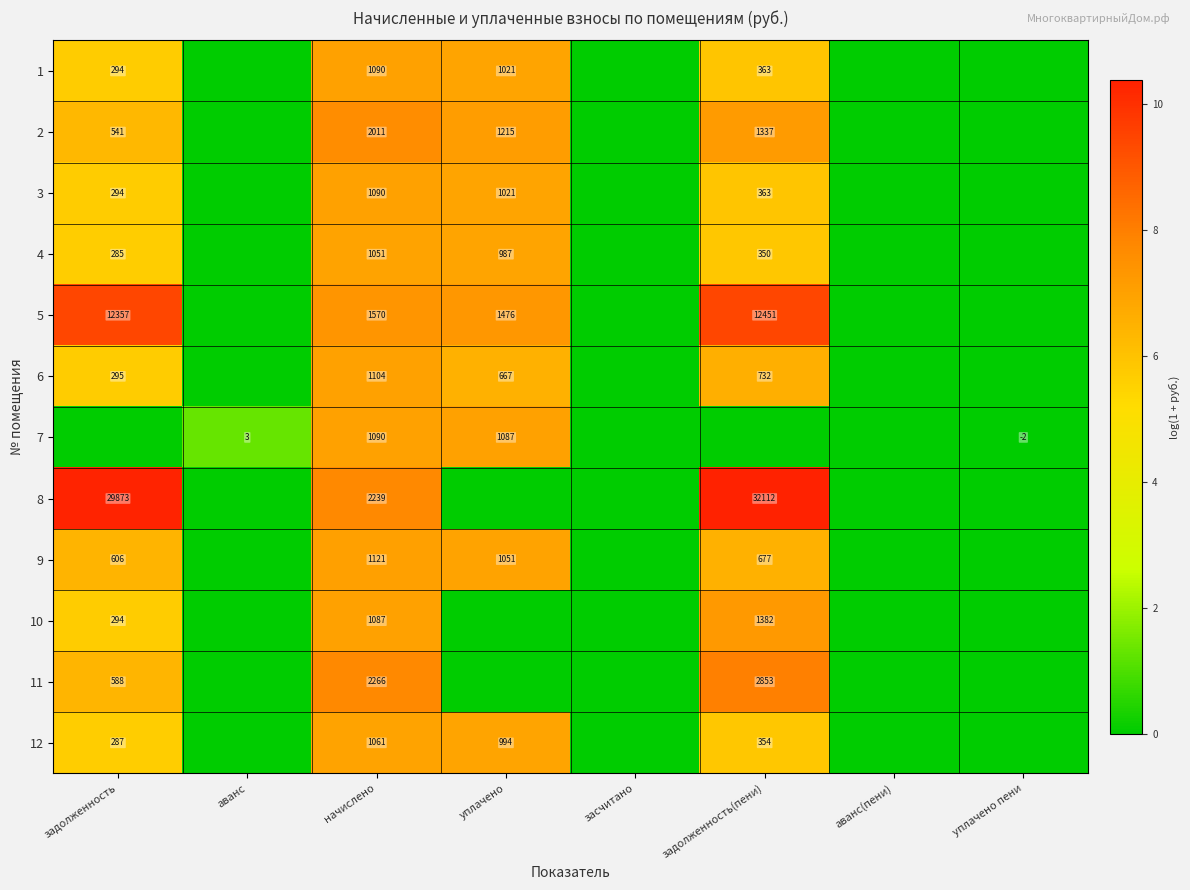

What is the total value across all series at начислено?

16780